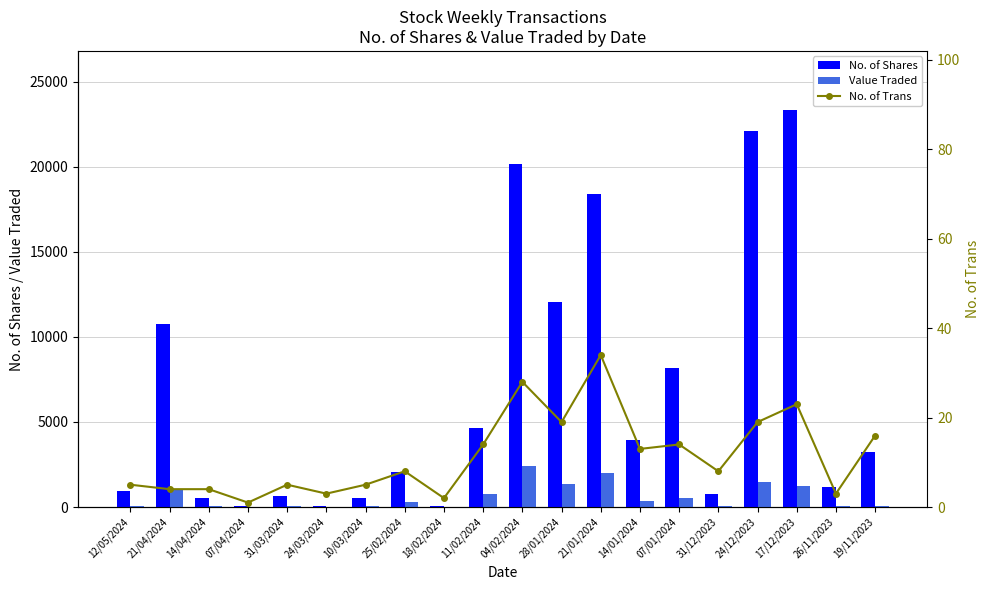

What is the average value of the No. of Shares series?

6678